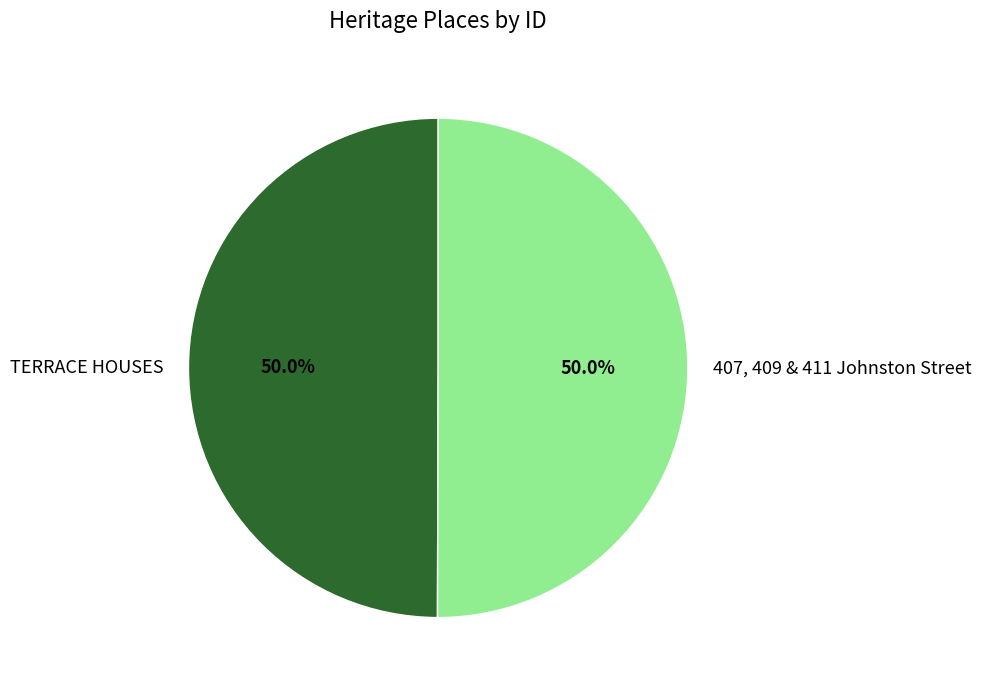

How many slices are in this pie chart?

2